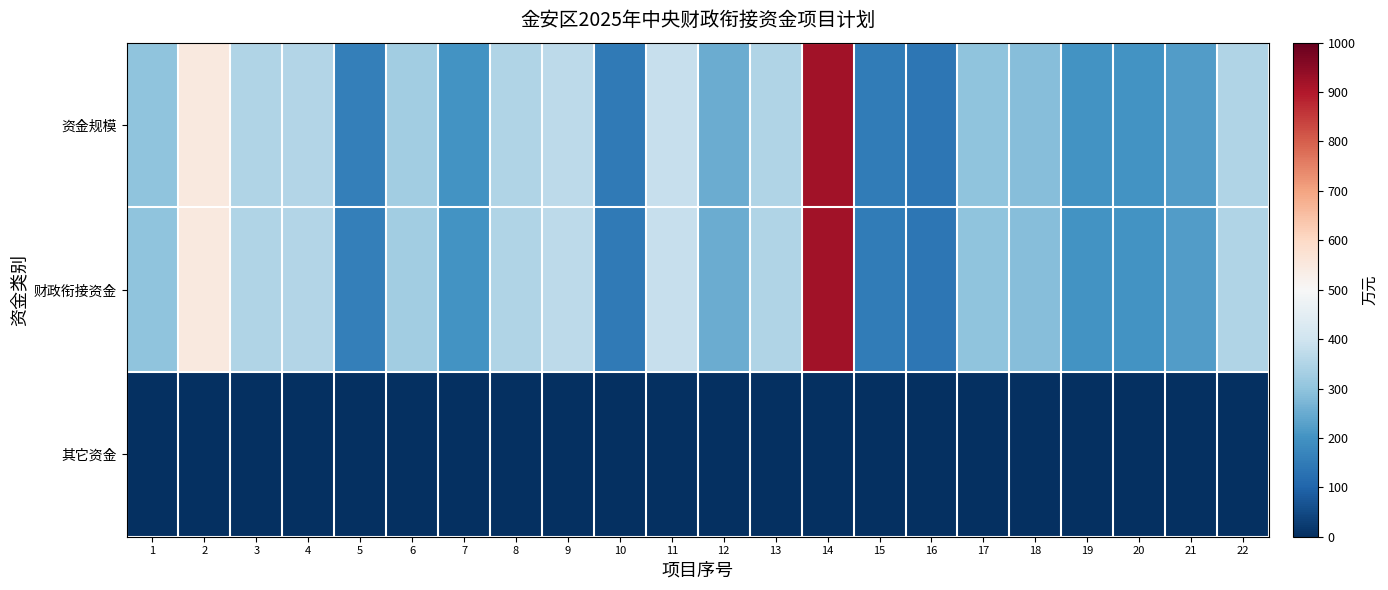

Reading left to right, extract all data points from this chart.

资金规模: 1=300	2=550	3=350	4=355	5=160	6=327	7=200	8=350	9=370	10=145	11=385	12=250	13=350	14=920	15=150	16=140	17=300	18=288	19=200	20=200	21=220	22=350
财政衔接资金: 1=300	2=550	3=350	4=355	5=160	6=327	7=200	8=350	9=370	10=145	11=385	12=250	13=350	14=920	15=150	16=140	17=300	18=288	19=200	20=200	21=220	22=350
其它资金: 1=0	2=0	3=0	4=0	5=0	6=0	7=0	8=0	9=0	10=0	11=0	12=0	13=0	14=0	15=0	16=0	17=0	18=0	19=0	20=0	21=0	22=0